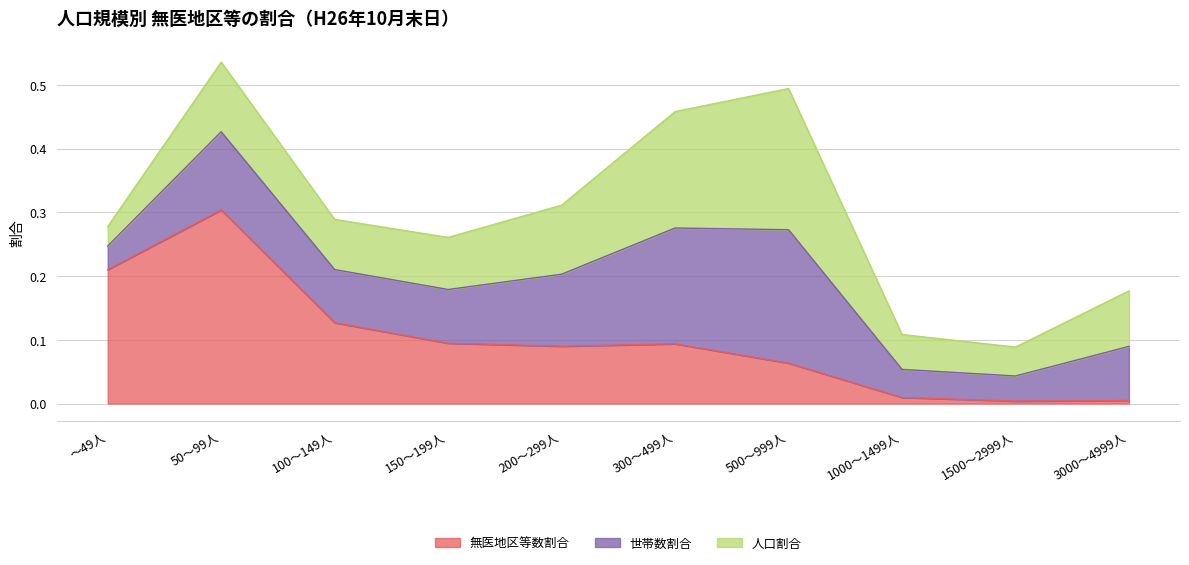

Read the 人口割合 value at 150～199人.

0.1